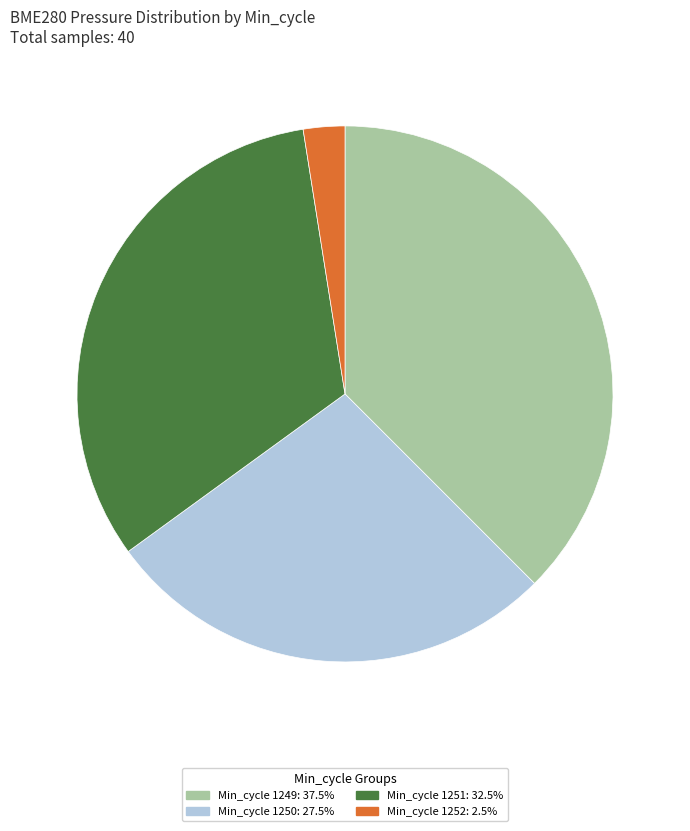

Does any single category account for the majority?

No